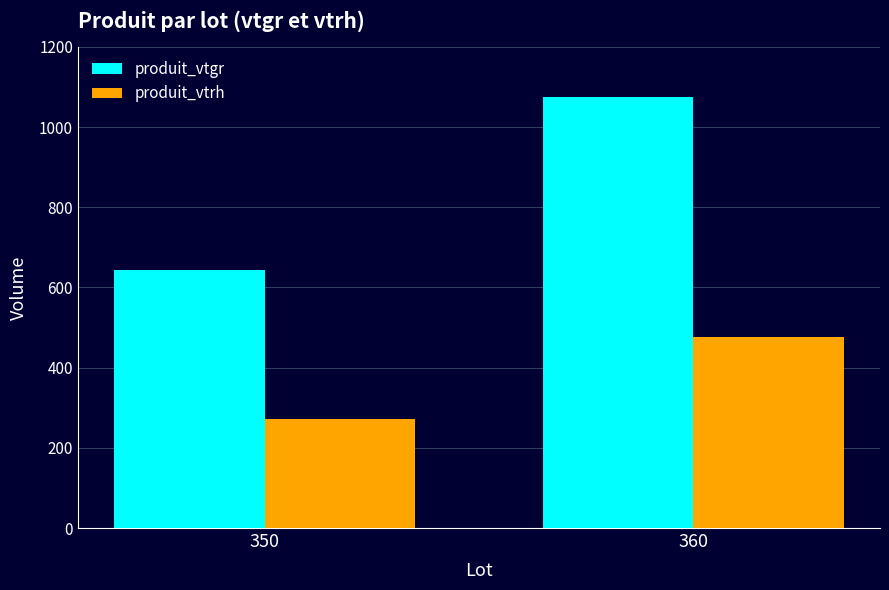

What is the sum of the produit_vtgr values at 360 and 350?

1717.5